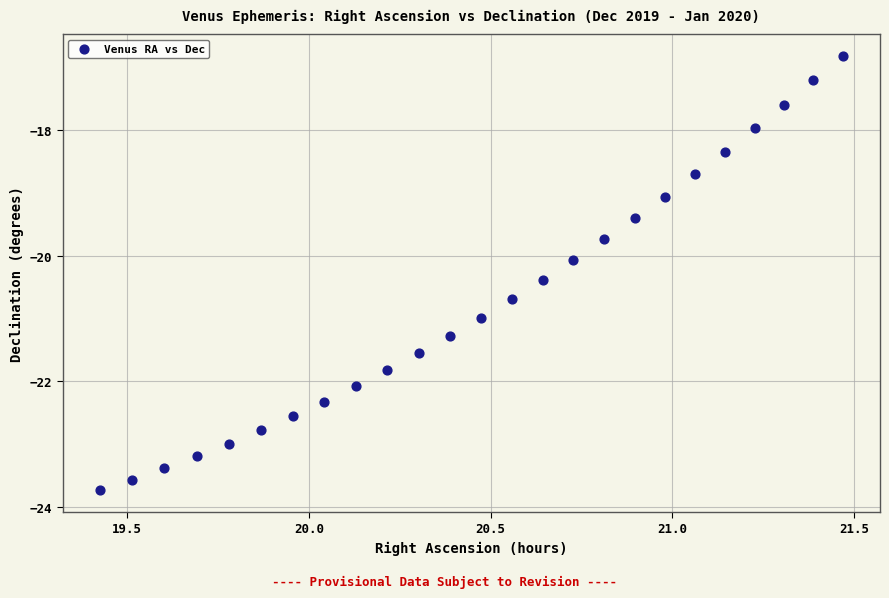

What is the range of Y values (max minus min)?

6.9